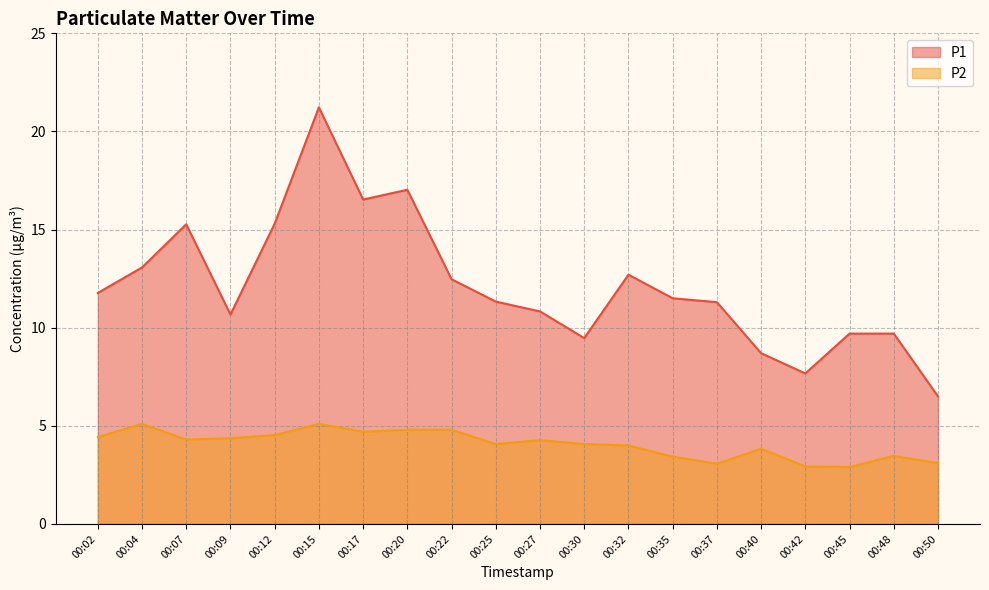

True or false: P2 and P1 cross at least once.

False